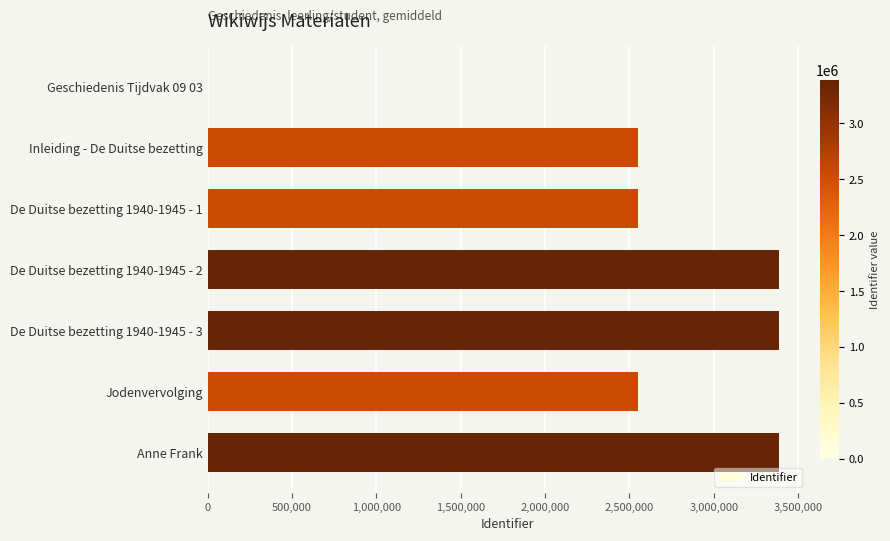

Is it true that the value at Geschiedenis Tijdvak 09 03 is 1618027?

False